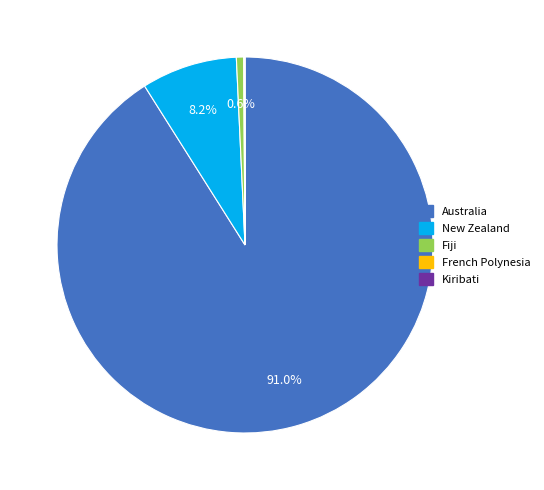

Is there a majority slice in this chart?

Yes